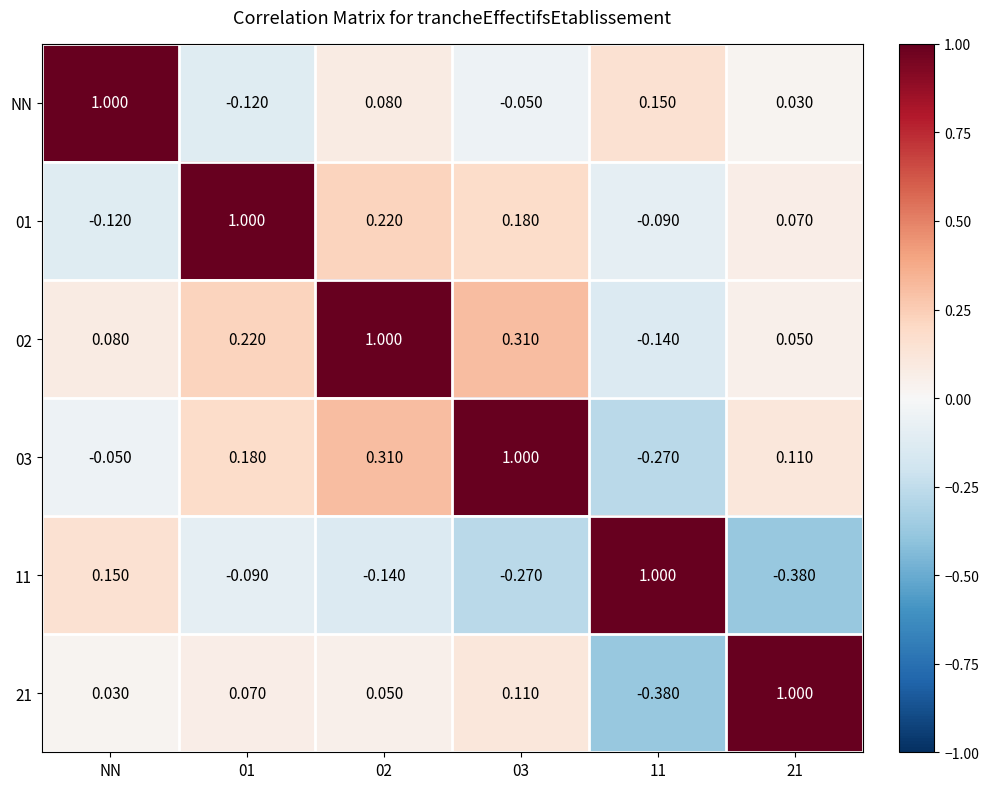

How many data points in NN are less than 0?

2